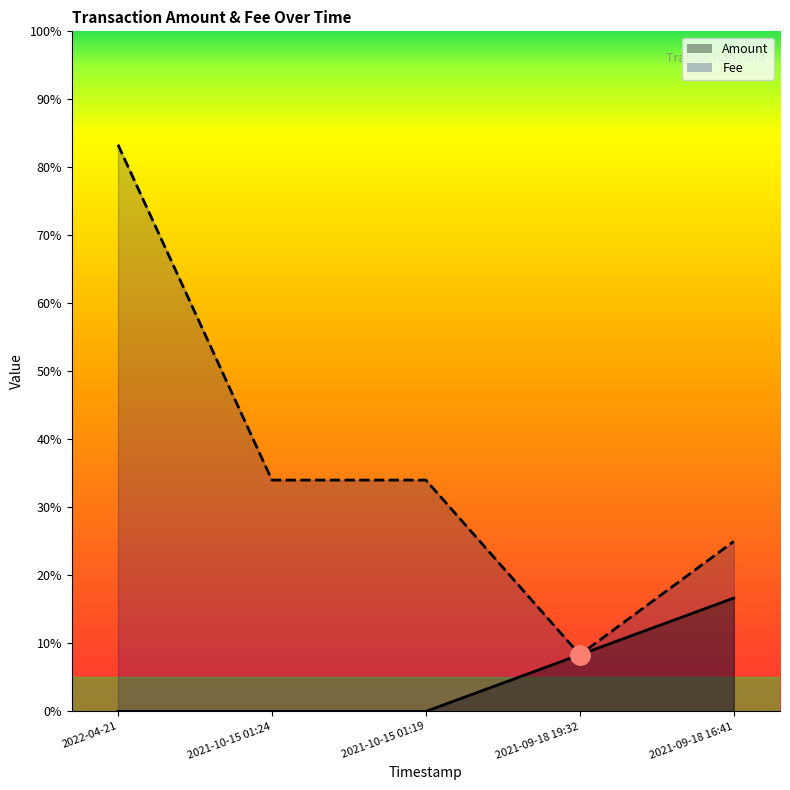

Reading right to left, transcribe all the data shown in this chart.

Amount: 0.2	0.1	0.0	0.0	0.0
Fee: 0.3	0.1	0.3	0.3	0.8